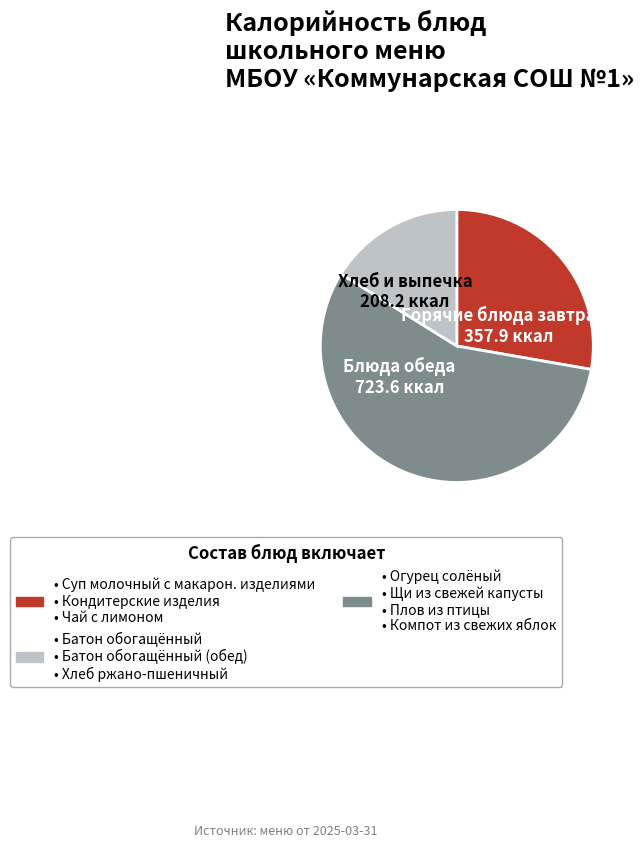

Count the number of slices in the pie.

3